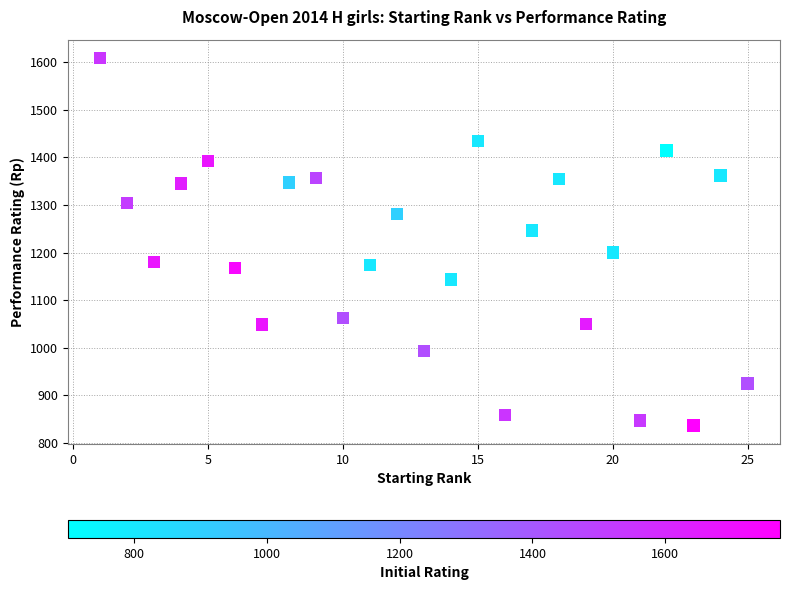

What is the range of Y values (max minus min)?

773